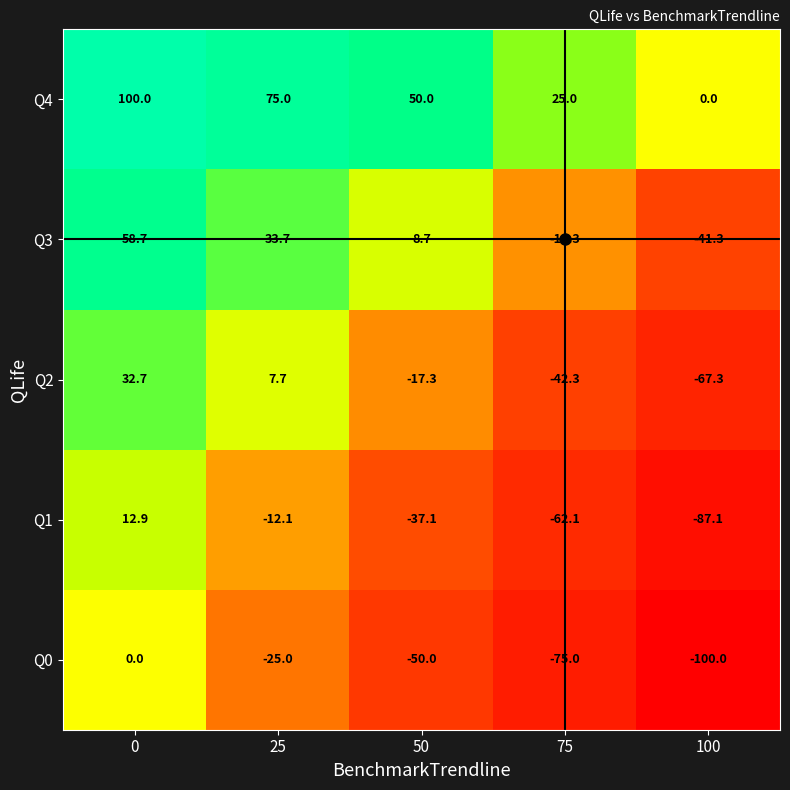

At 100, list the series in order from smallest to largest.

Q0, Q1, Q2, Q3, Q4